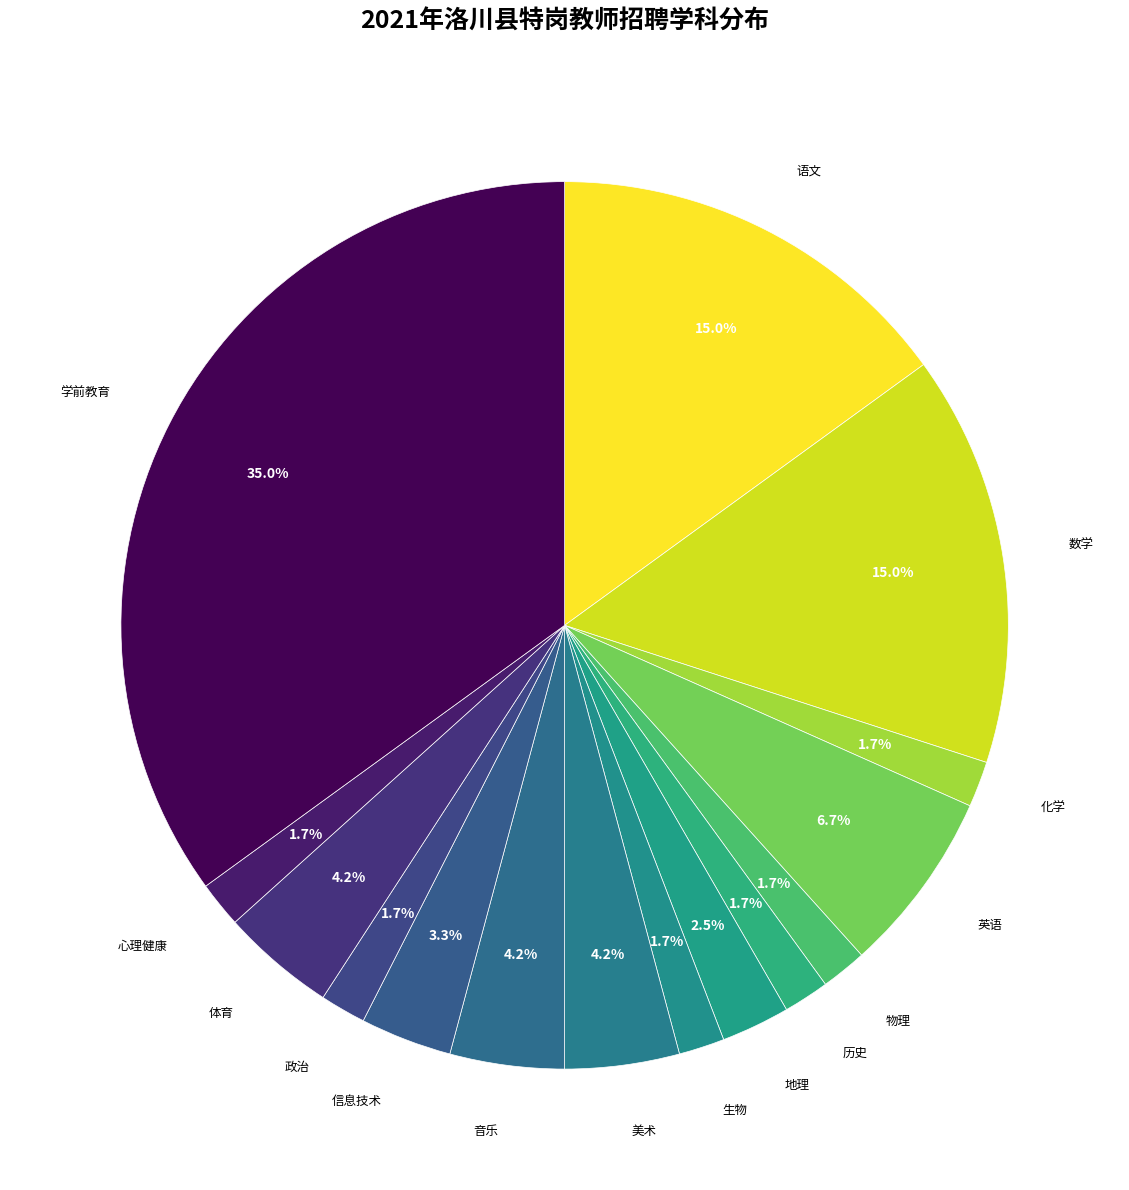

How many segments does this pie chart have?

15